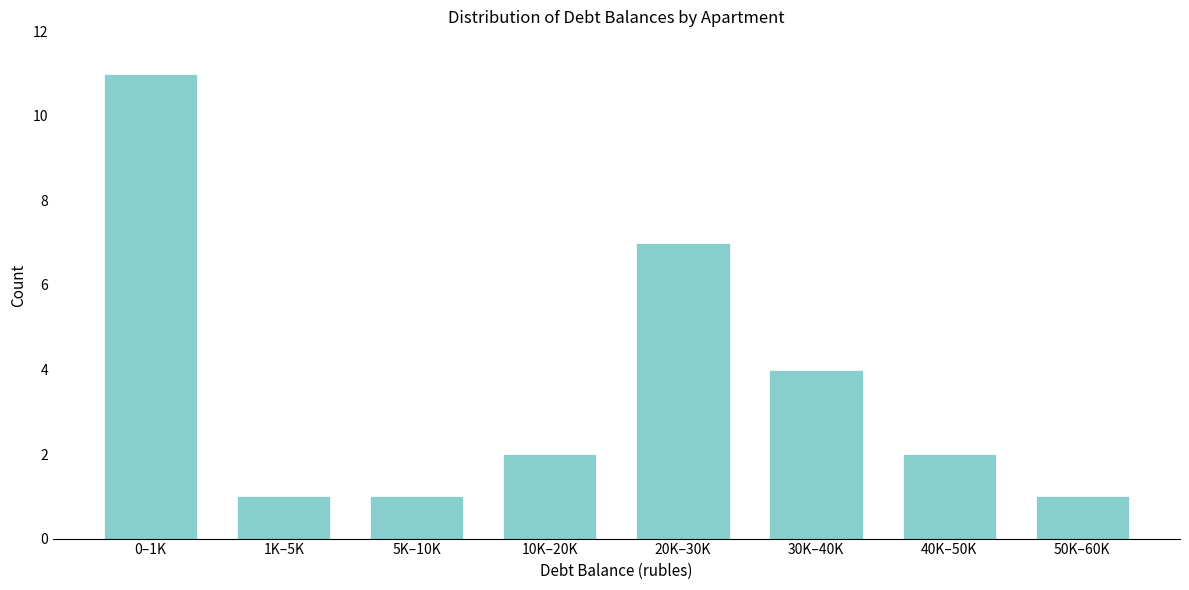

Reading left to right, what are all the values shown in this chart?

0–1K=11	1K–5K=1	5K–10K=1	10K–20K=2	20K–30K=7	30K–40K=4	40K–50K=2	50K–60K=1